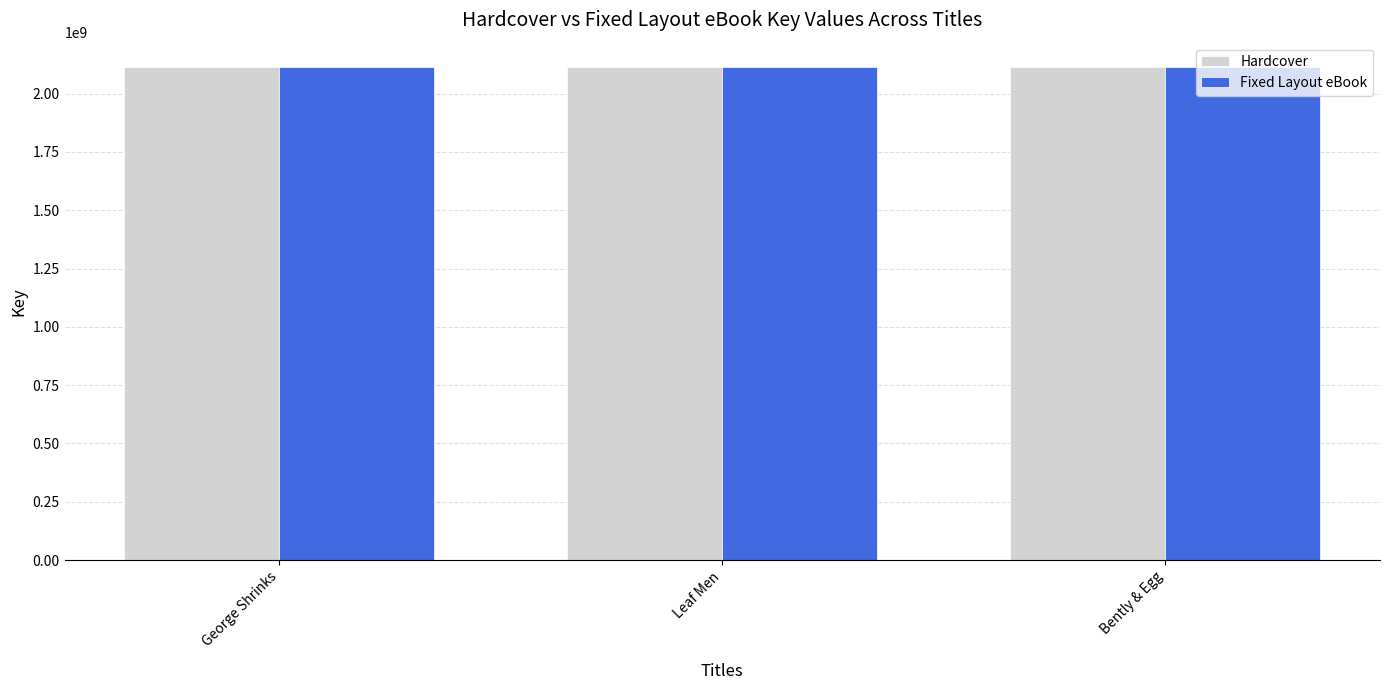

The value of Fixed Layout eBook at George Shrinks is 2113096910. True or false?

True